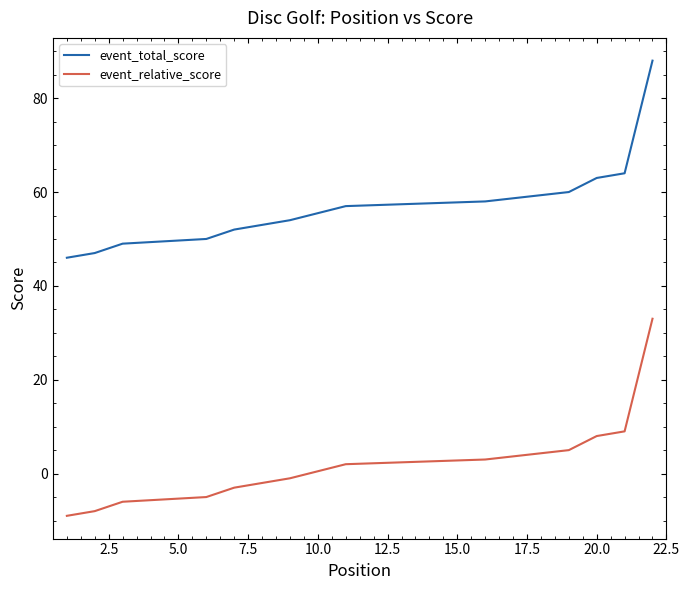

True or false: event_relative_score and event_total_score intersect in this chart.

False